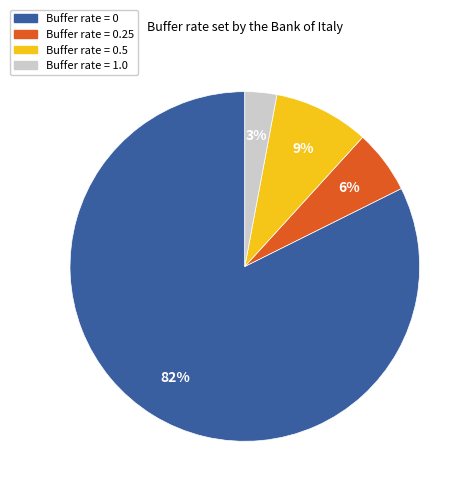

Does any single category account for the majority?

Yes